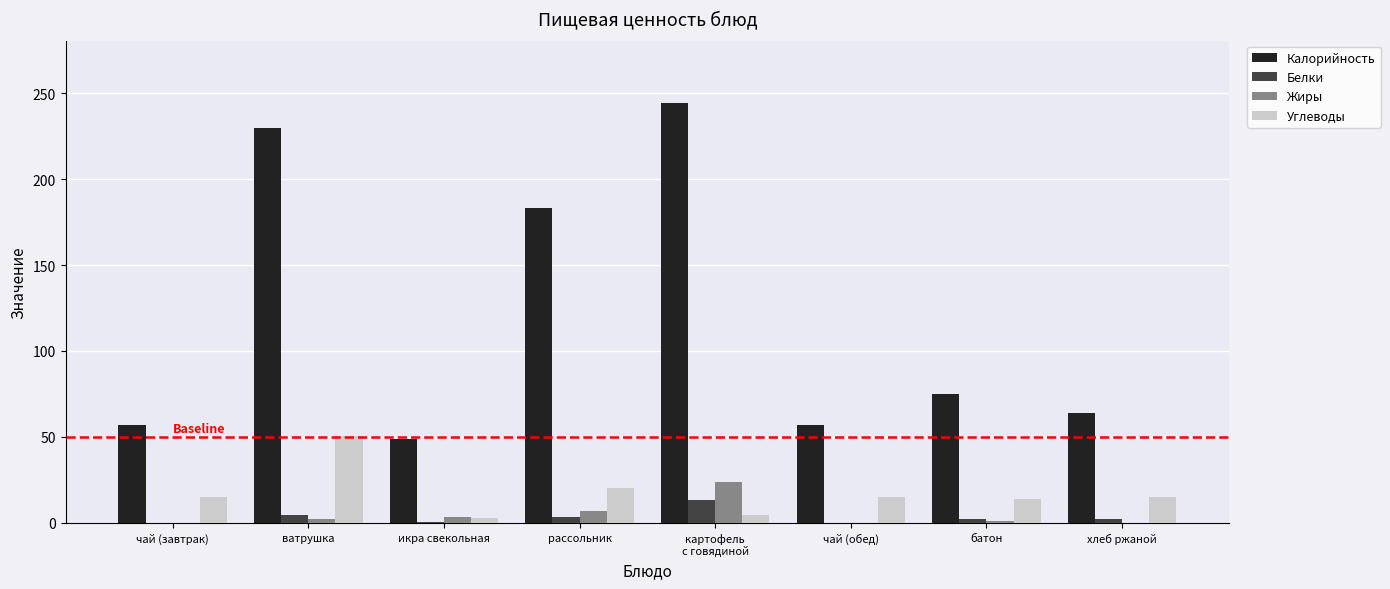

Which series changed the most between ватрушка and хлеб ржаной?

Калорийность